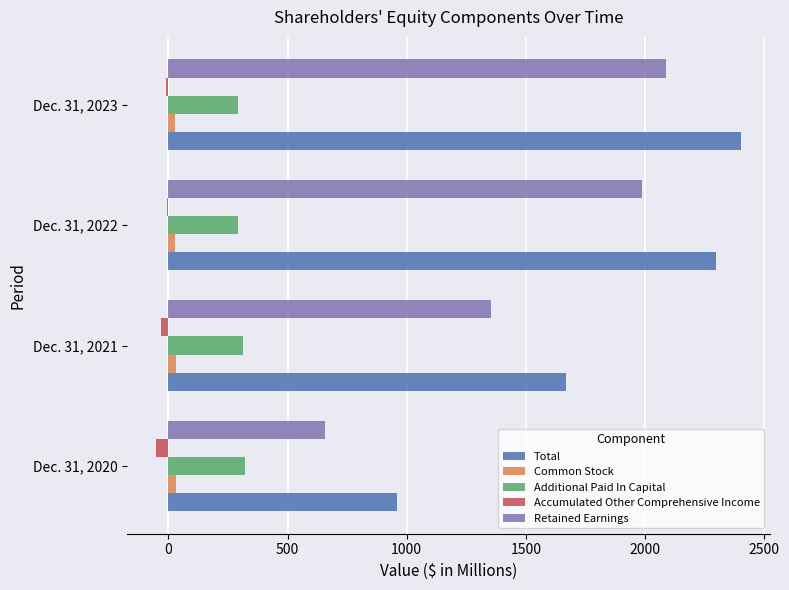

The value of Additional Paid In Capital at Dec. 31, 2020 is 321.5. True or false?

True